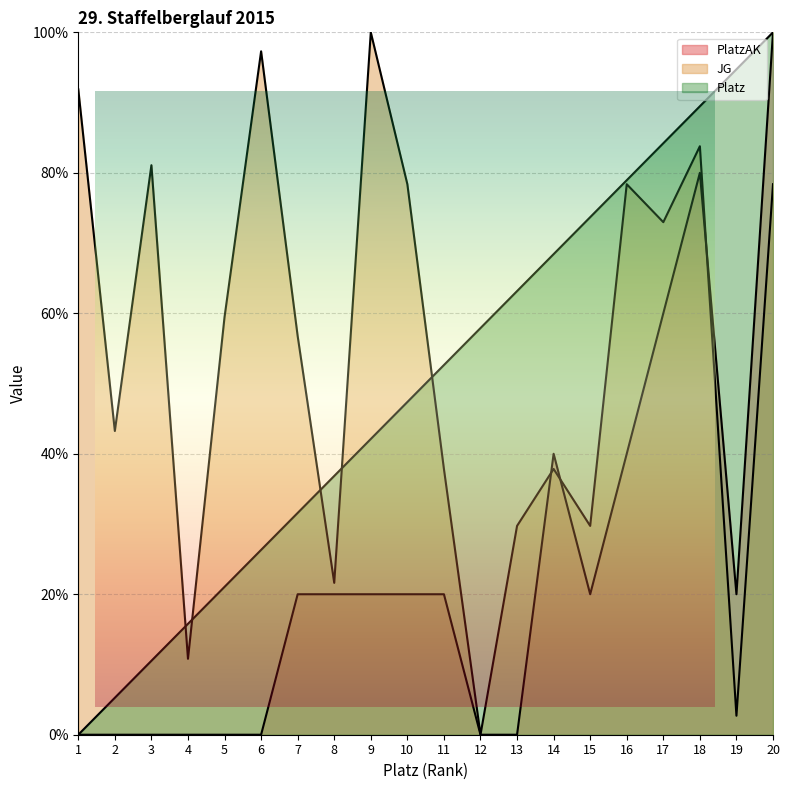

Rank the series by their maximum value, from lowest to highest.

PlatzAK, JG, Platz